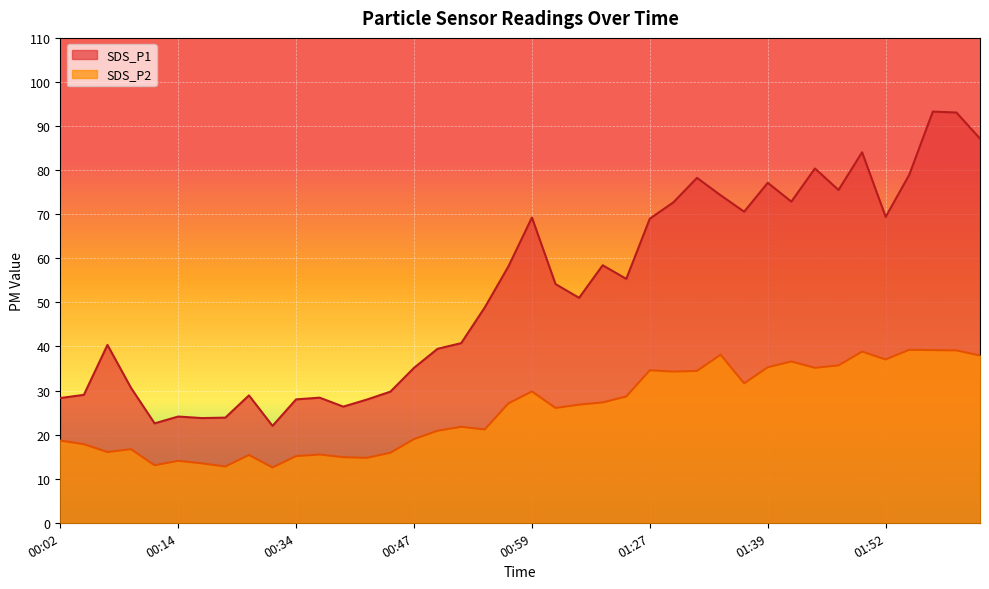

What is the highest value of the SDS_P1 series?

93.3